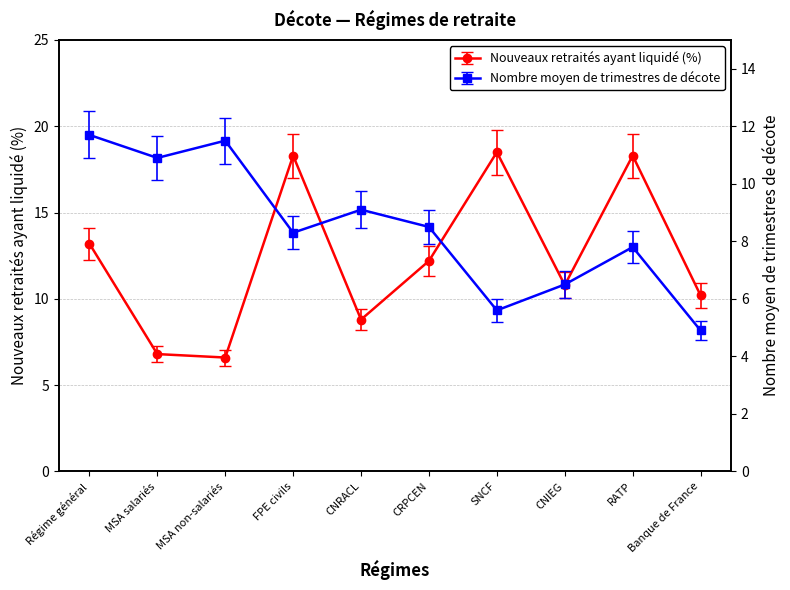

Which series has the largest total across all categories?

Nouveaux retraités ayant liquidé (%)